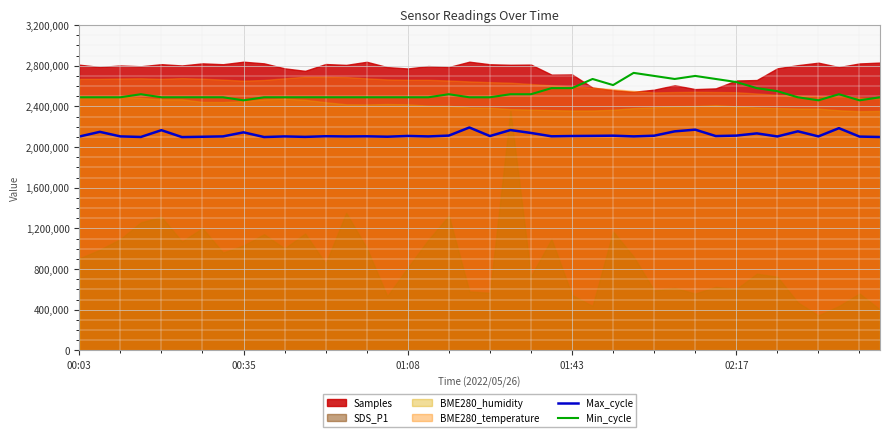

True or false: Max_cycle and Min_cycle cross at least once.

False